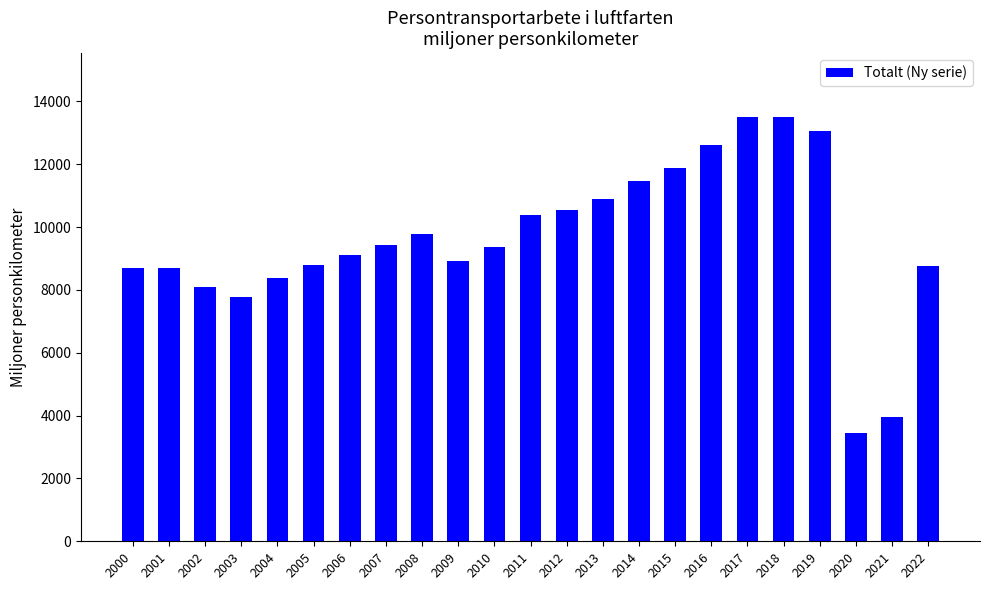

Which category has the lowest value across all series?

2020